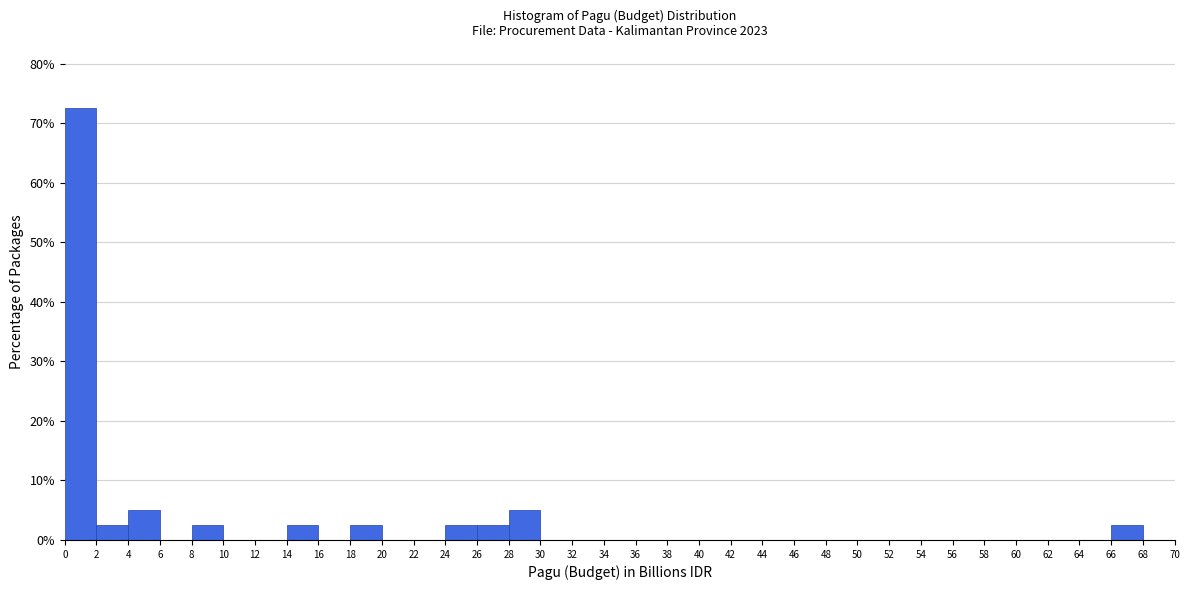

What is the height of the bar covering 28 to 30 on the x-axis? The values are not printed on the chart, so give them approximately, as read against the axis.

5